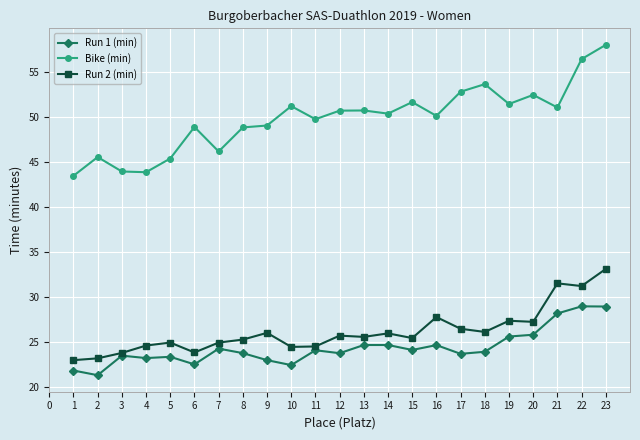

True or false: Run 1 (min) and Bike (min) intersect in this chart.

False